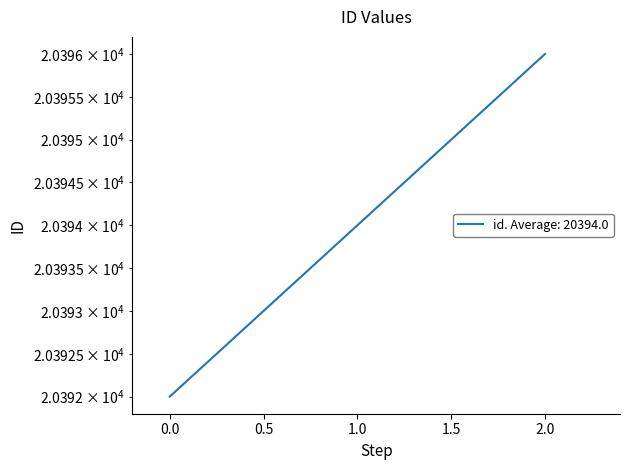

How many lines are shown in the chart?

1